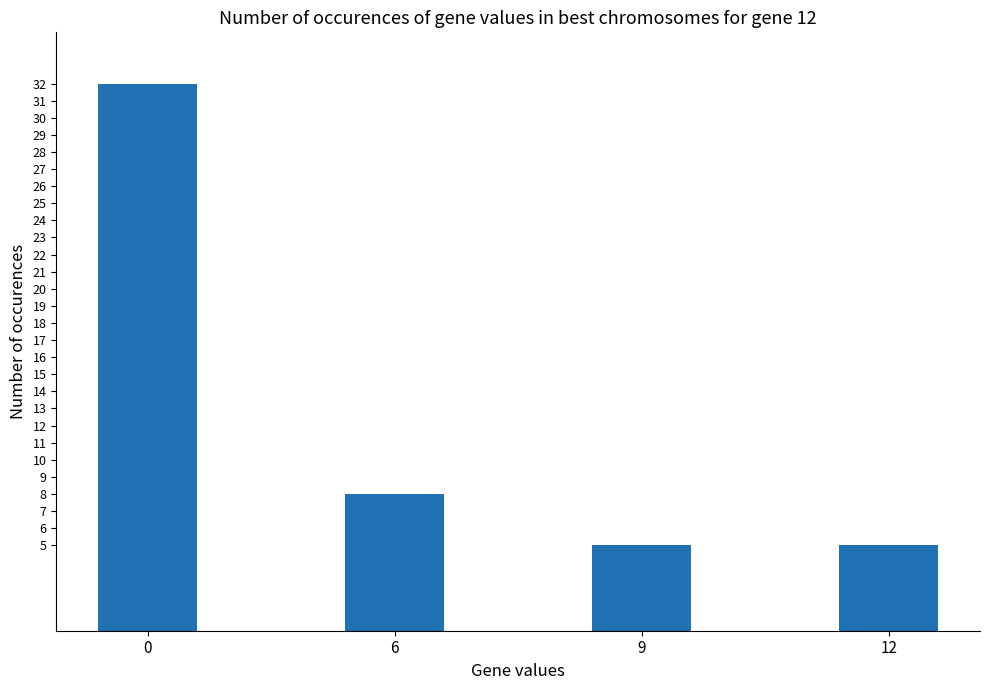

Reading left to right, list all the values displayed in this chart.

32	8	5	5